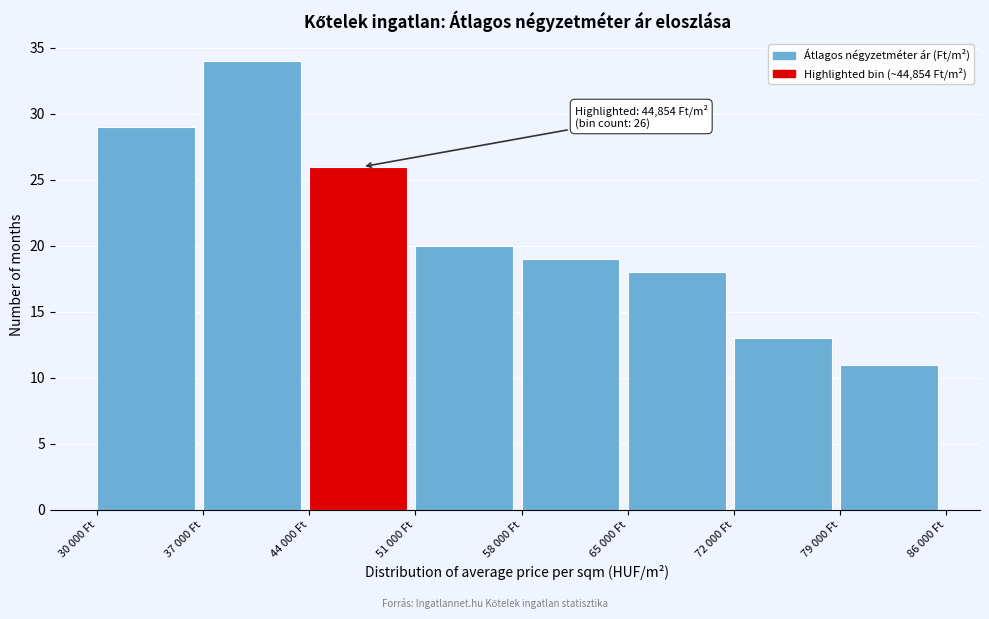

Reading left to right, transcribe all the data shown in this chart.

29	34	26	20	19	18	13	11